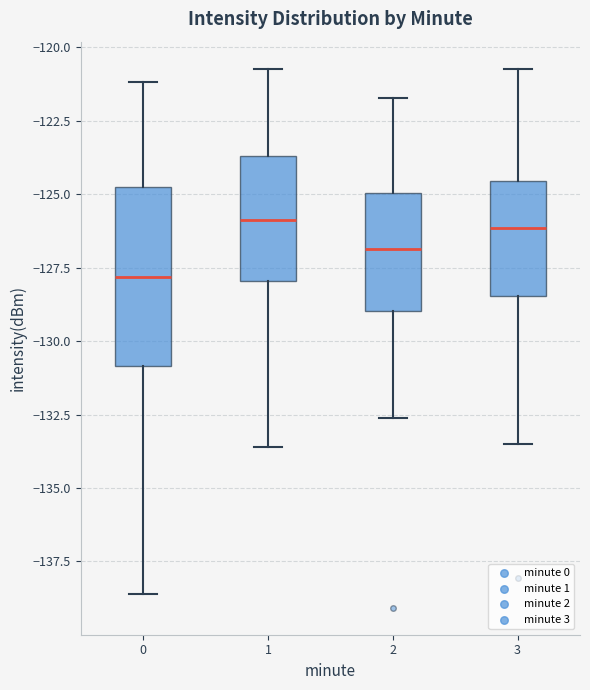

Which box has the lowest median line?

0